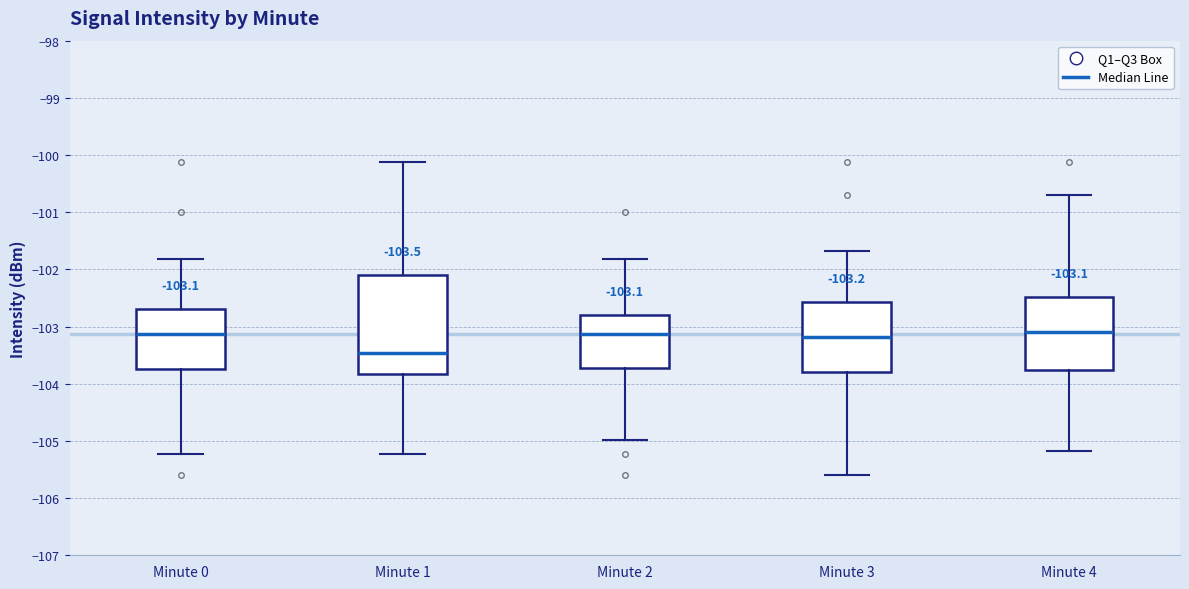

Which box's median line is the lowest?

Minute 1